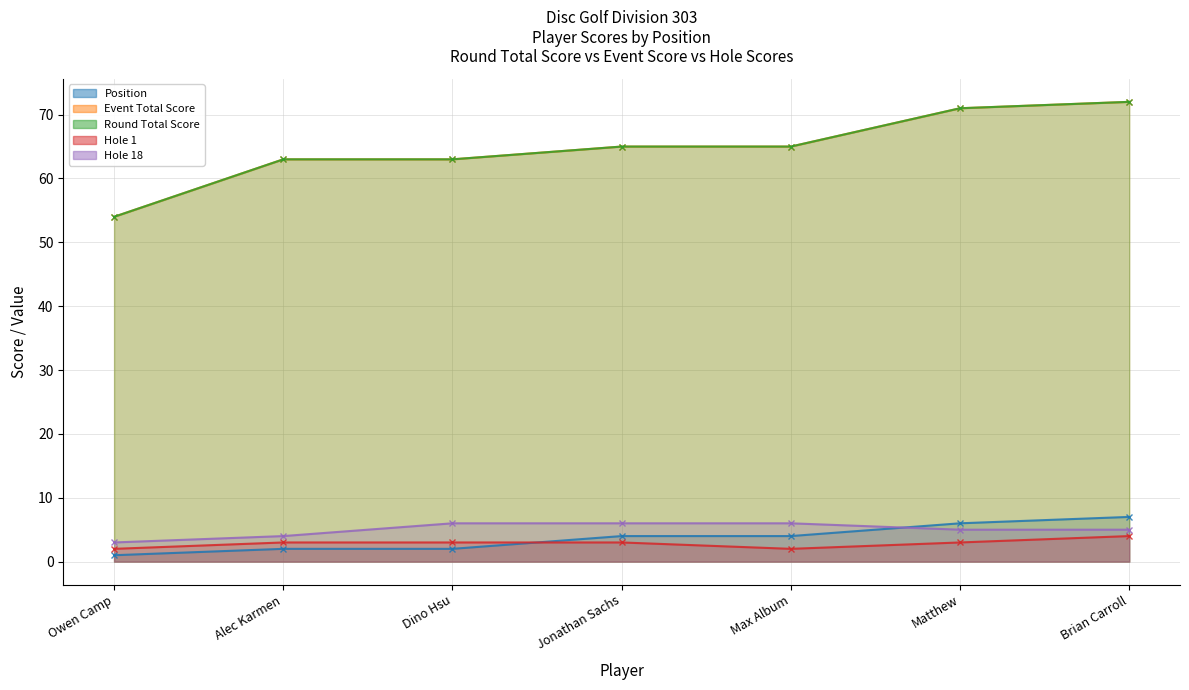

The value of Hole 1 at Owen Camp is 1. True or false?

False